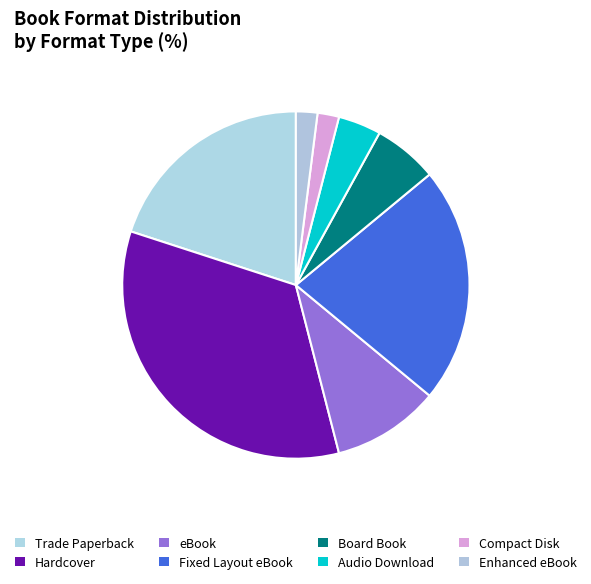

Is Compact Disk the majority of the pie?

No